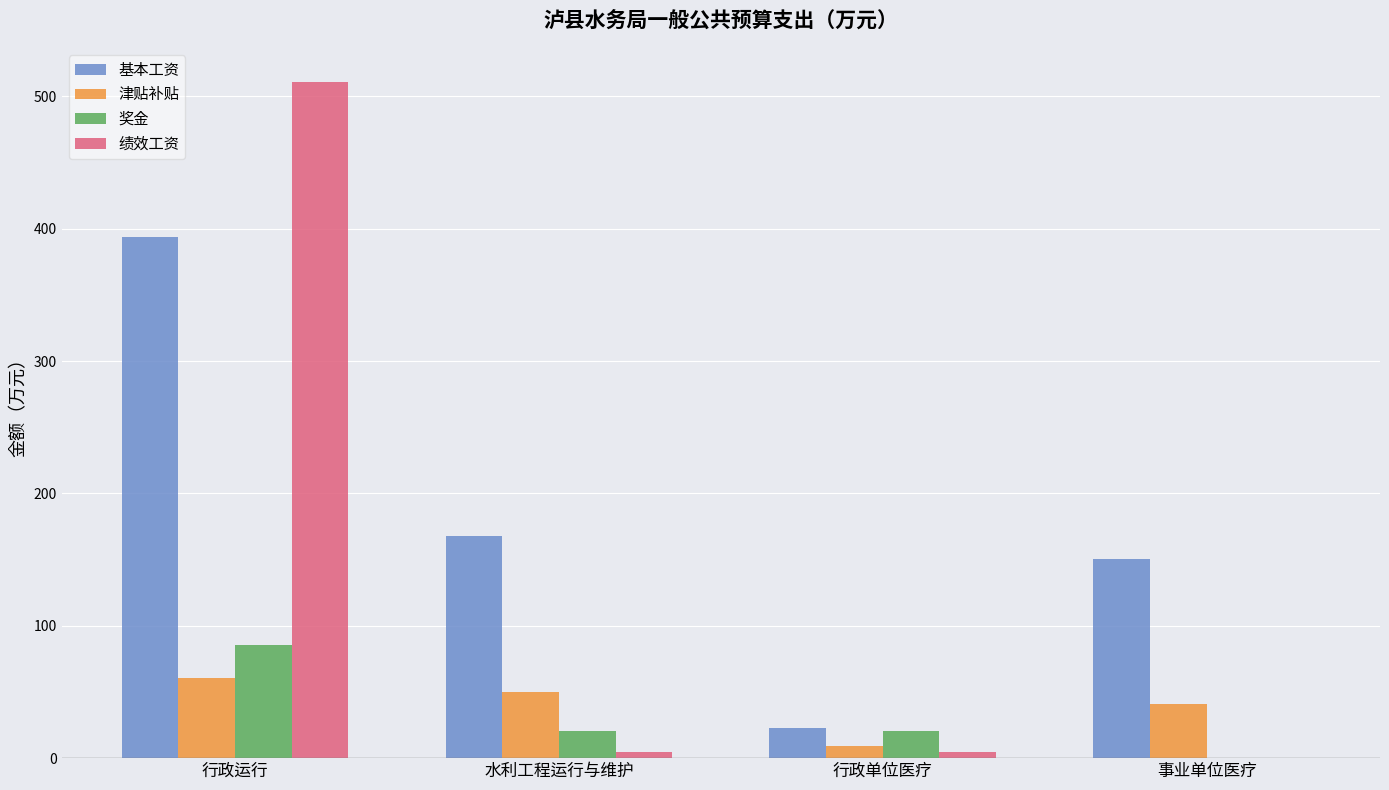

What is the highest value of the 奖金 series?

85.5